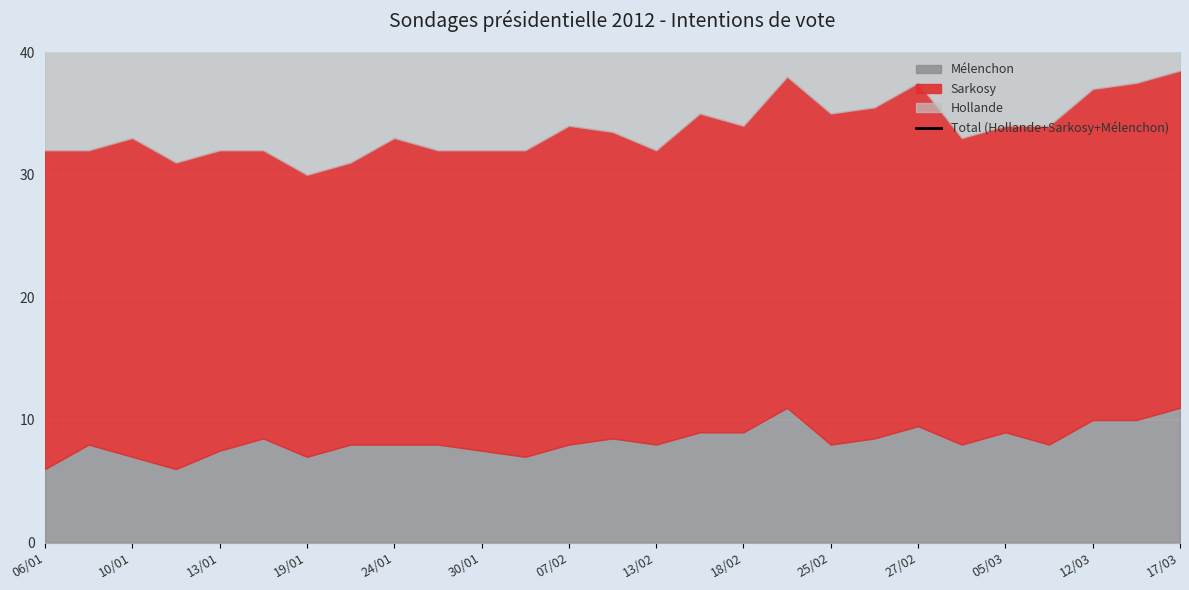

What position from the left is 10/01?

3